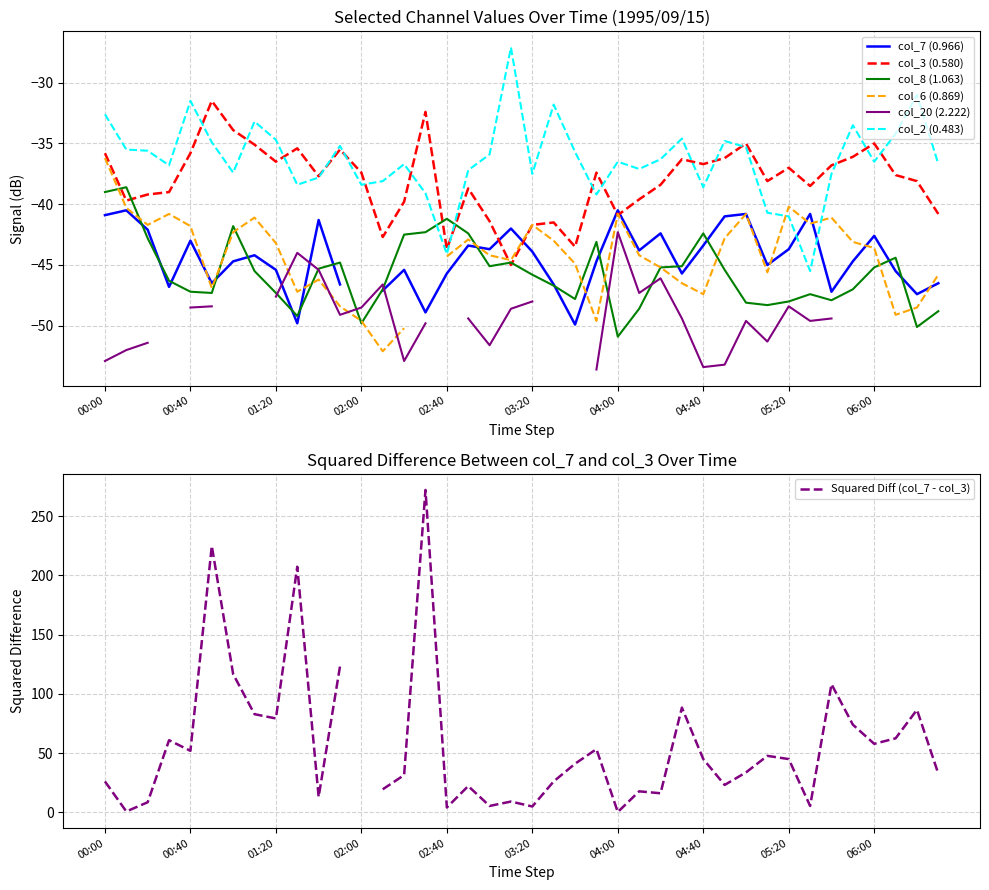

At which label does col_8 (1.063) reach its minimum?

04:00